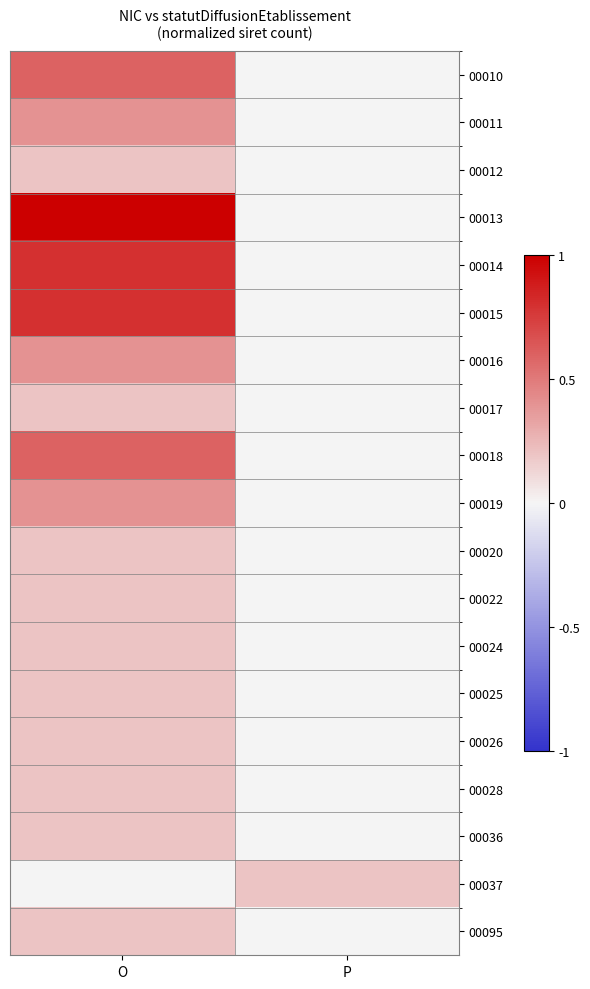

Reading left to right, what are all the values shown in this chart?

00010: O=0.6	P=0.0
00011: O=0.4	P=0.0
00012: O=0.2	P=0.0
00013: O=1.0	P=0.0
00014: O=0.8	P=0.0
00015: O=0.8	P=0.0
00016: O=0.4	P=0.0
00017: O=0.2	P=0.0
00018: O=0.6	P=0.0
00019: O=0.4	P=0.0
00020: O=0.2	P=0.0
00022: O=0.2	P=0.0
00024: O=0.2	P=0.0
00025: O=0.2	P=0.0
00026: O=0.2	P=0.0
00028: O=0.2	P=0.0
00036: O=0.2	P=0.0
00037: O=0.0	P=0.2
00095: O=0.2	P=0.0